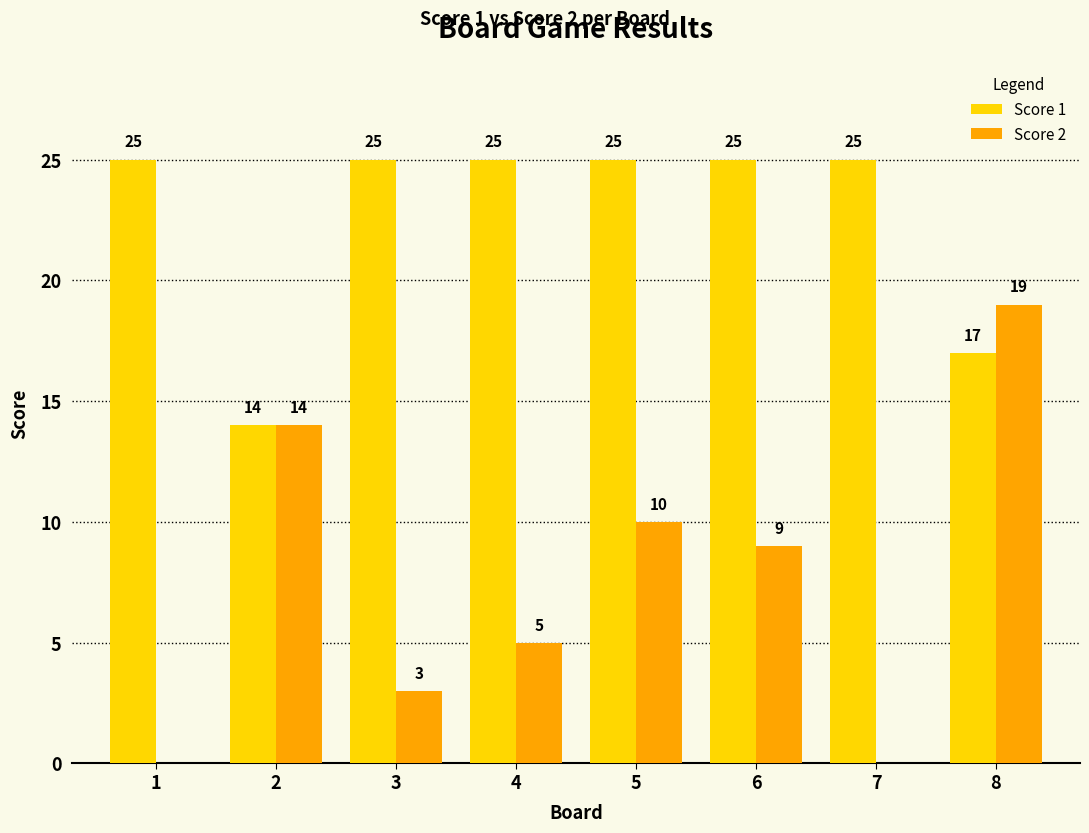

True or false: Score 1 has a value of 44 at 5.

False